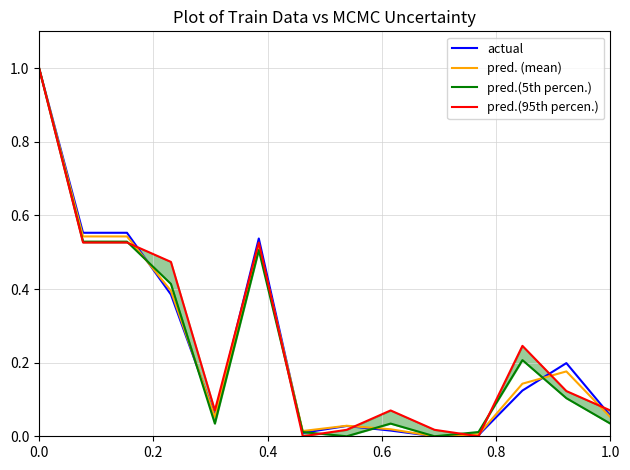

List the series in order of their peak value, lowest first.

actual, pred. (mean), pred.(5th percen.), pred.(95th percen.)